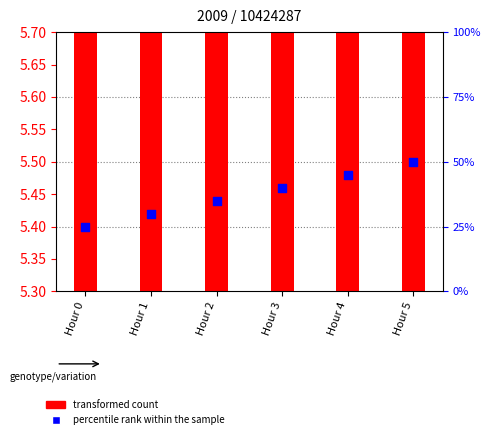

What are all the series names shown in the legend?

transformed count, percentile rank within the sample